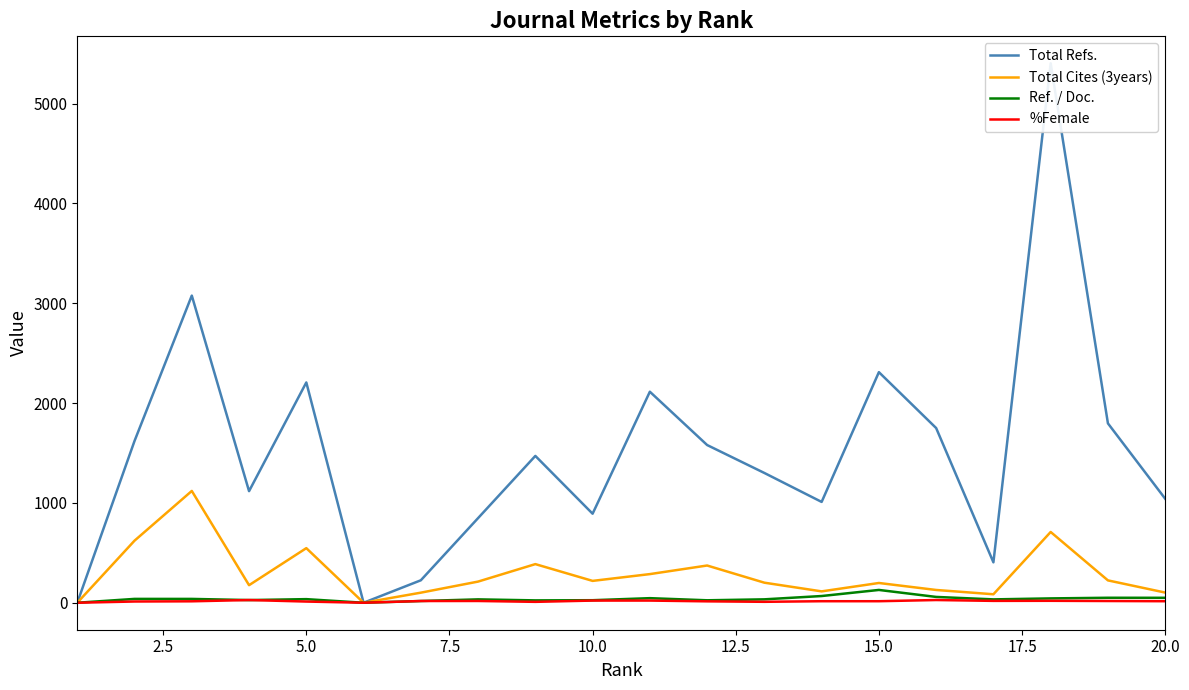

How many positive values does the %Female series have?

18